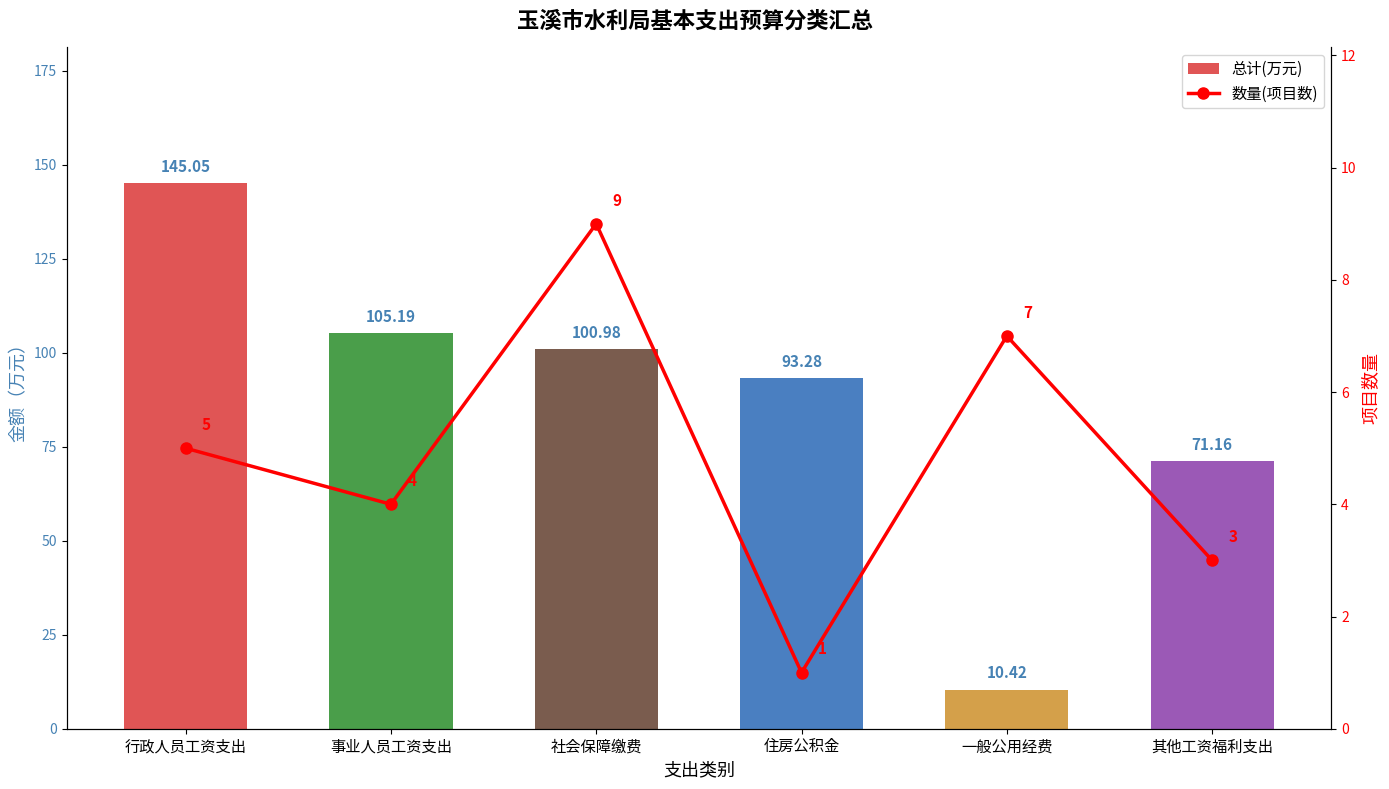

What is the label of the 4th bar from the left?

住房公积金